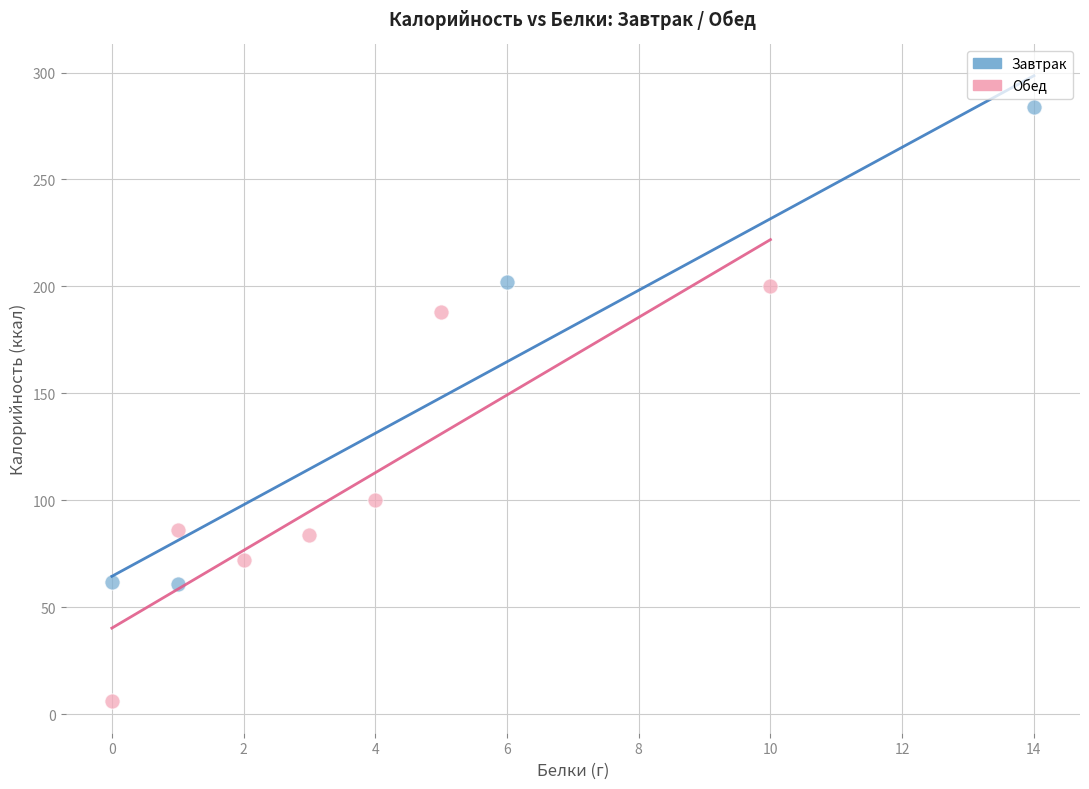

Which series has the largest Y range (max minus min)?

Завтрак